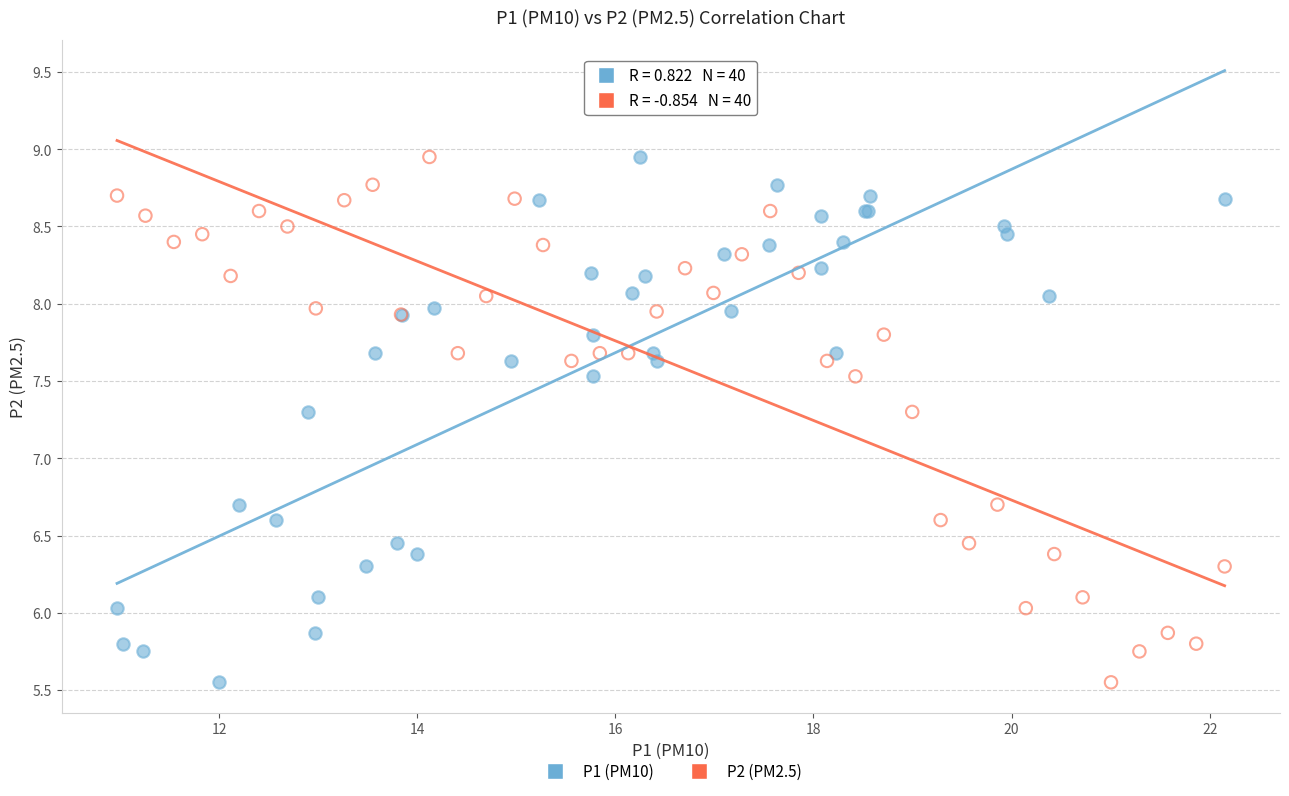

What are all the series names shown in the legend?

P1 (PM10), P2 (PM2.5)